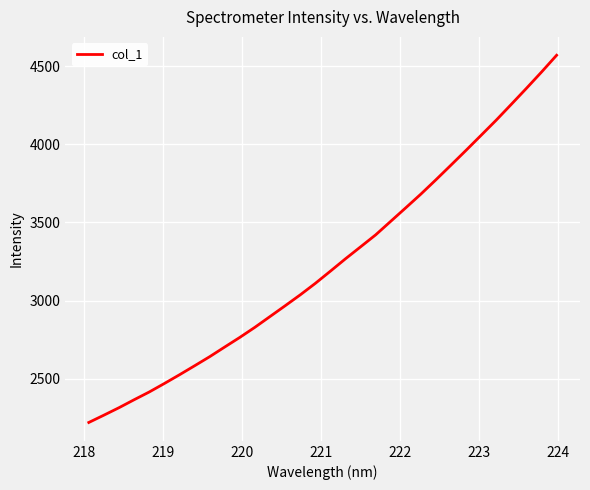

What is the difference between the maximum and minimum values?

2352.4